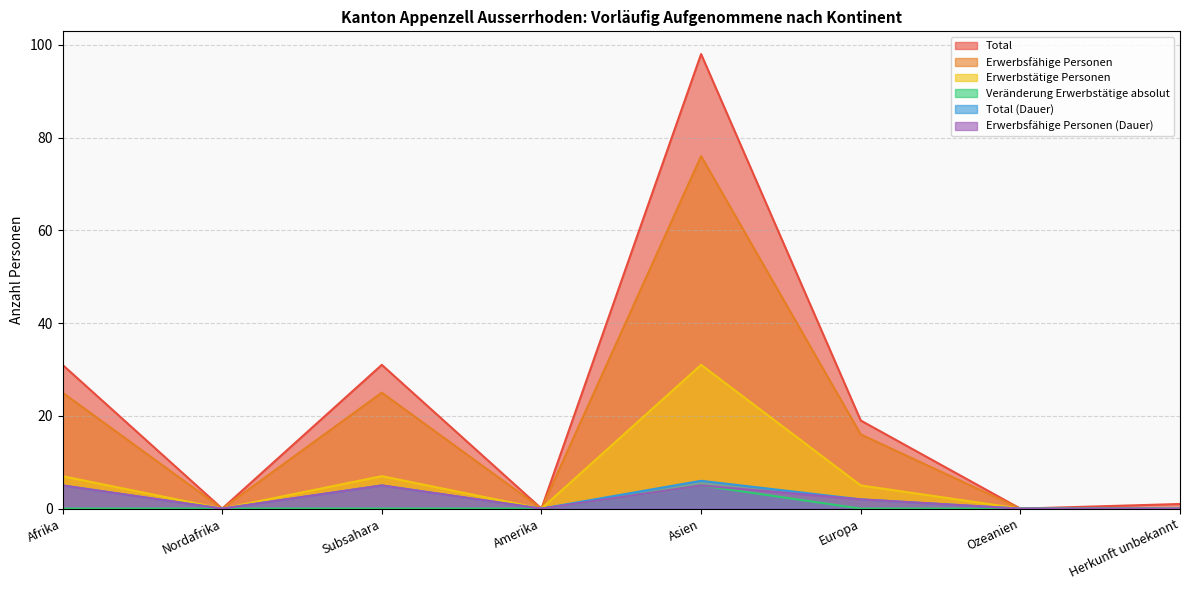

At which label is Erwerbstätige Personen closest to 15?

Afrika